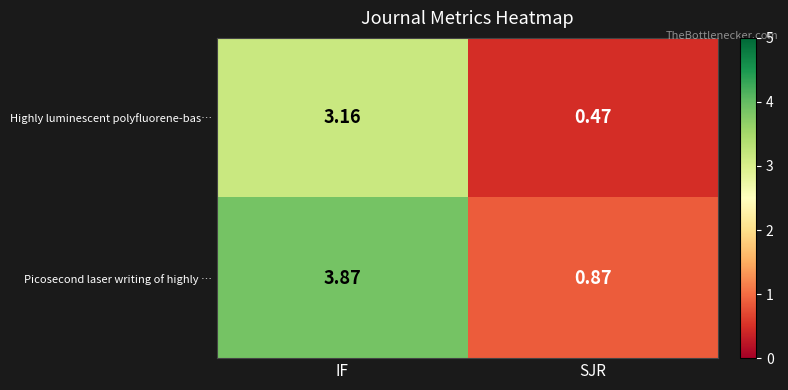

Rank the series by their maximum value, from lowest to highest.

Highly luminescent polyfluorene-bas…, Picosecond laser writing of highly …